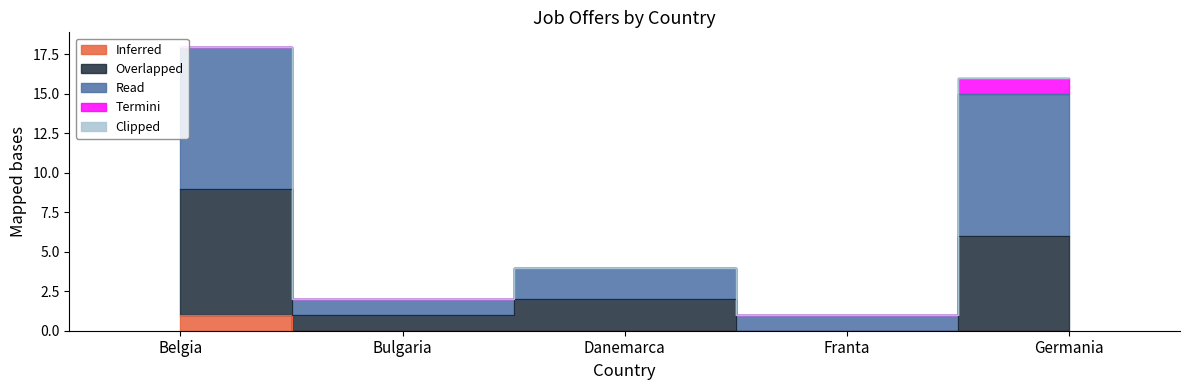

Where is Overlapped nearest to the value 4?

Danemarca